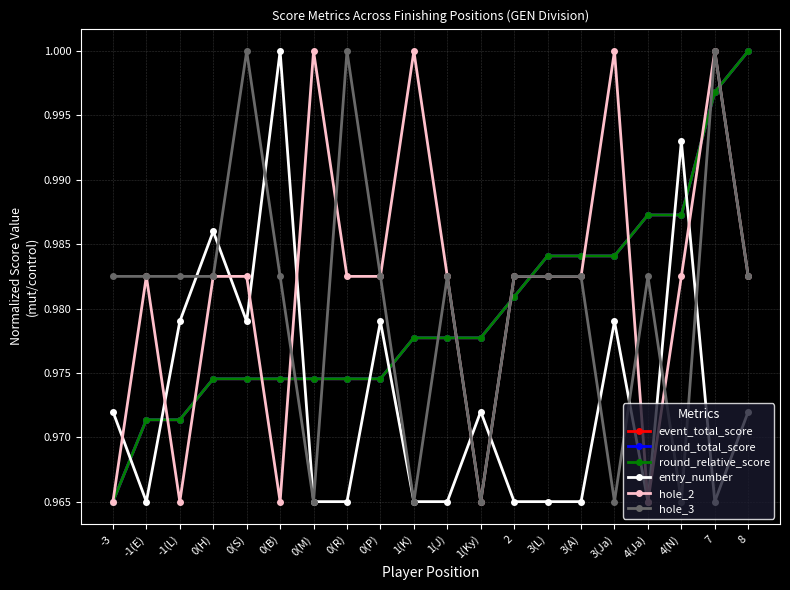

True or false: hole_3 has more than 0 interior local peaks.

True